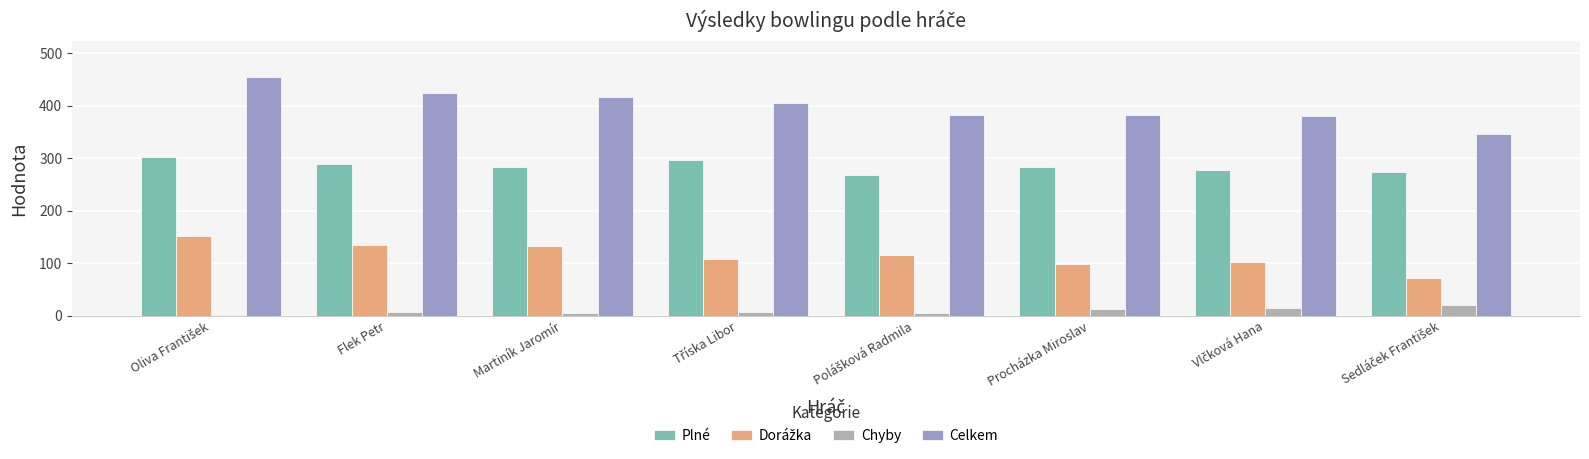

What value does the Celkem series have at Vlčková Hana?

380